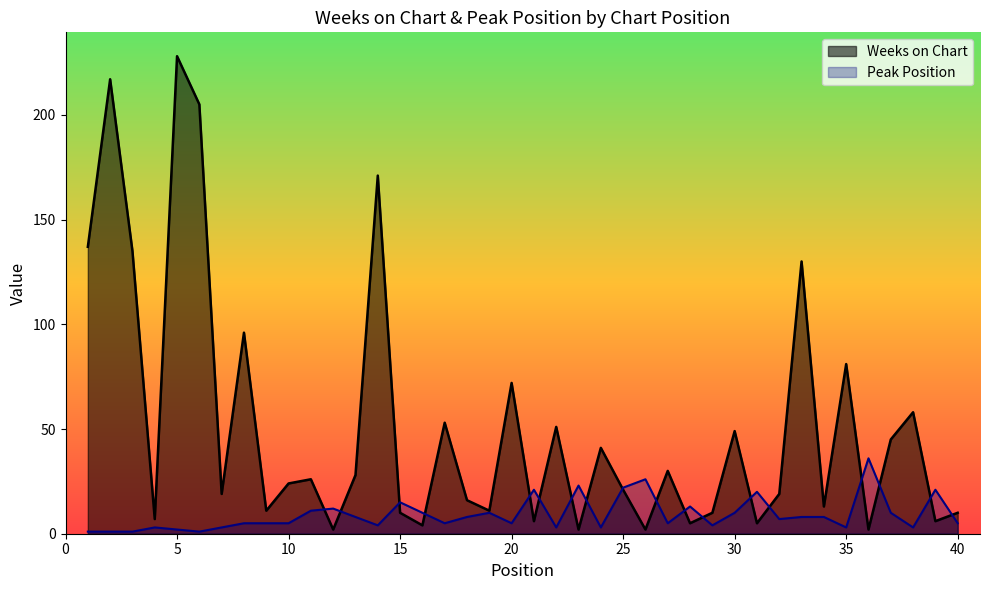

Between 11 and 27, which is larger?

27